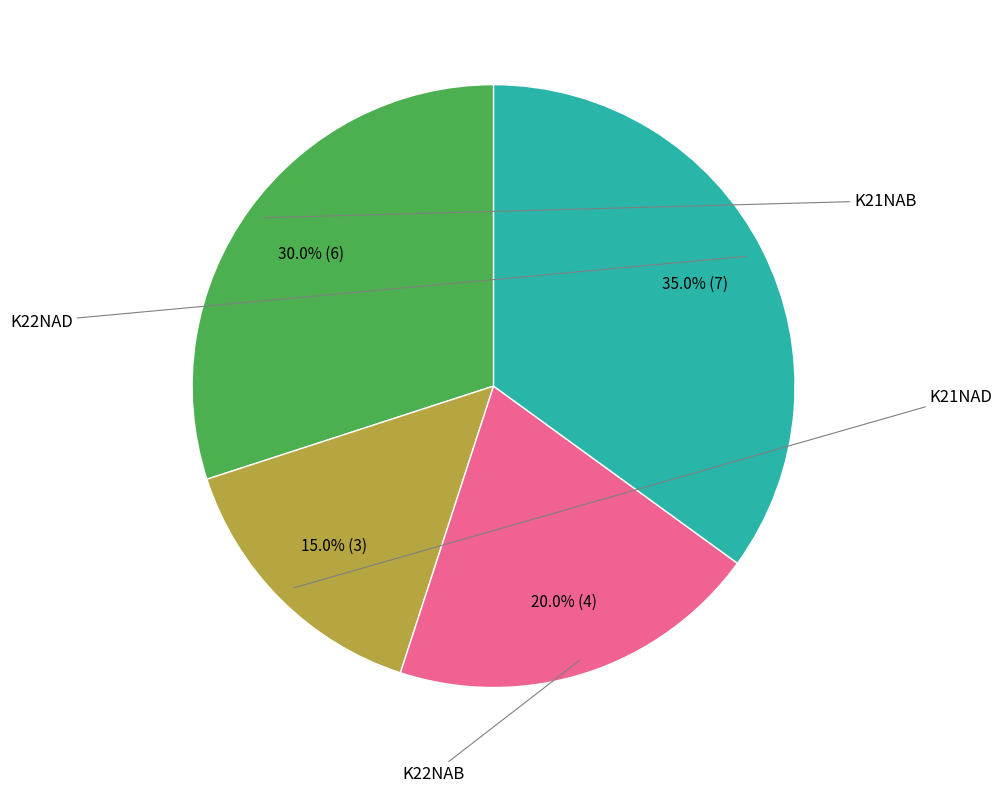

What is the largest slice in the pie chart?

K22NAD